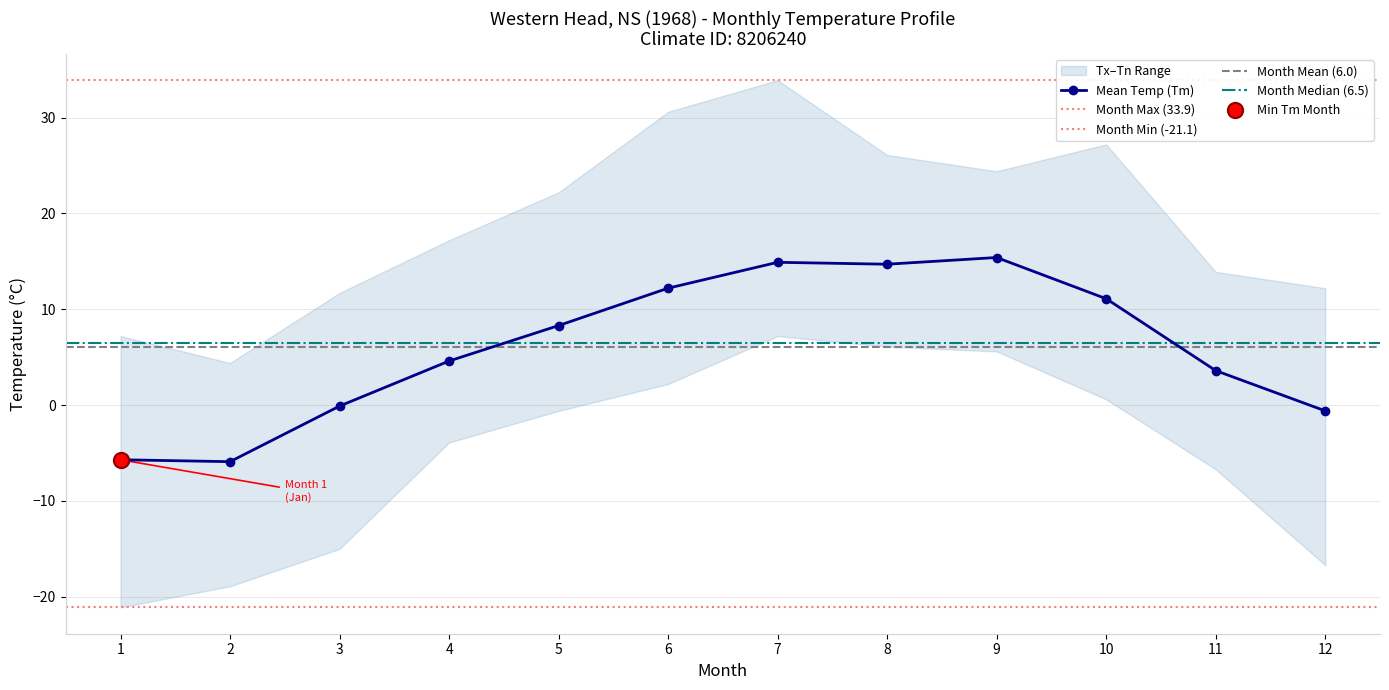

The value of Mean Temp (Tm) at 7 is 14.9. True or false?

True